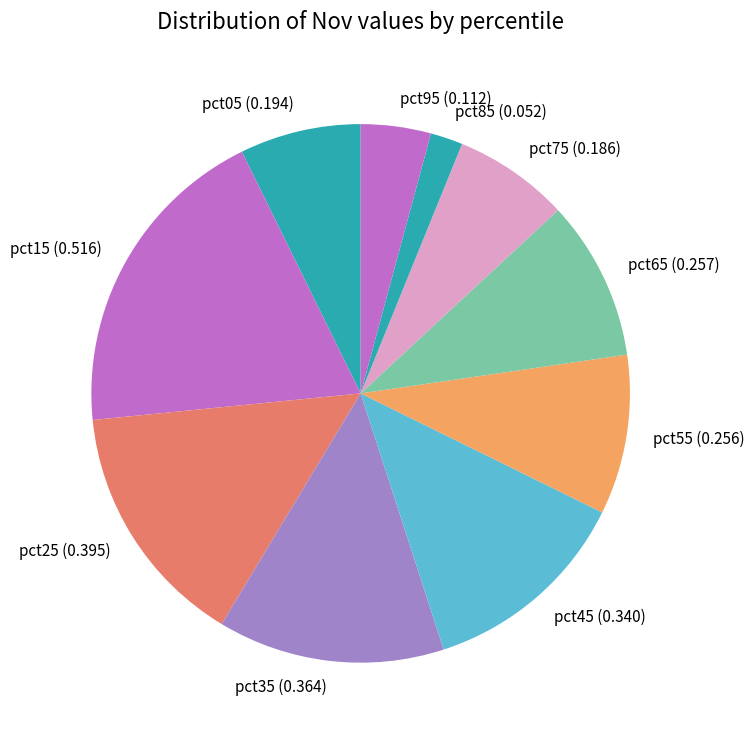

How many segments does this pie chart have?

10